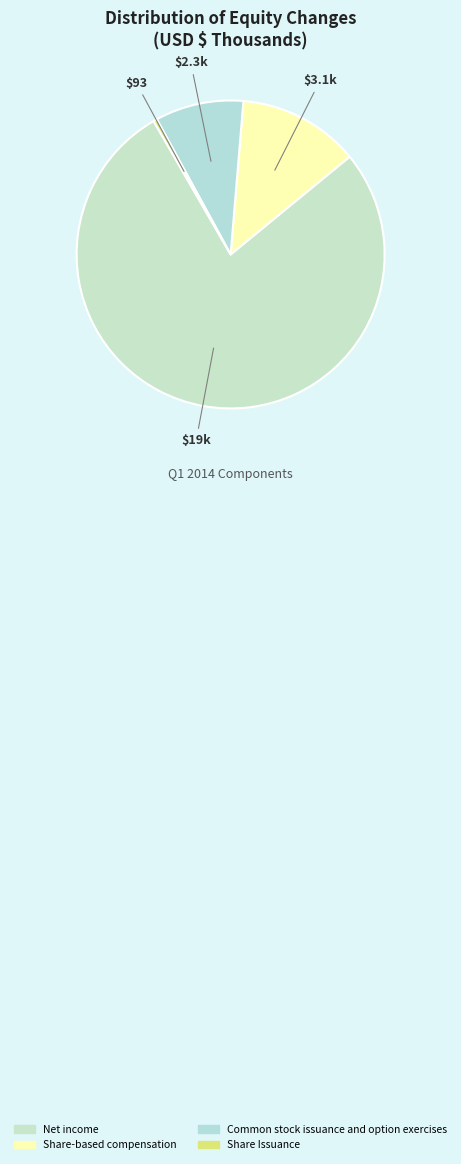

Is it true that Share Issuance is 12% of the pie?

False